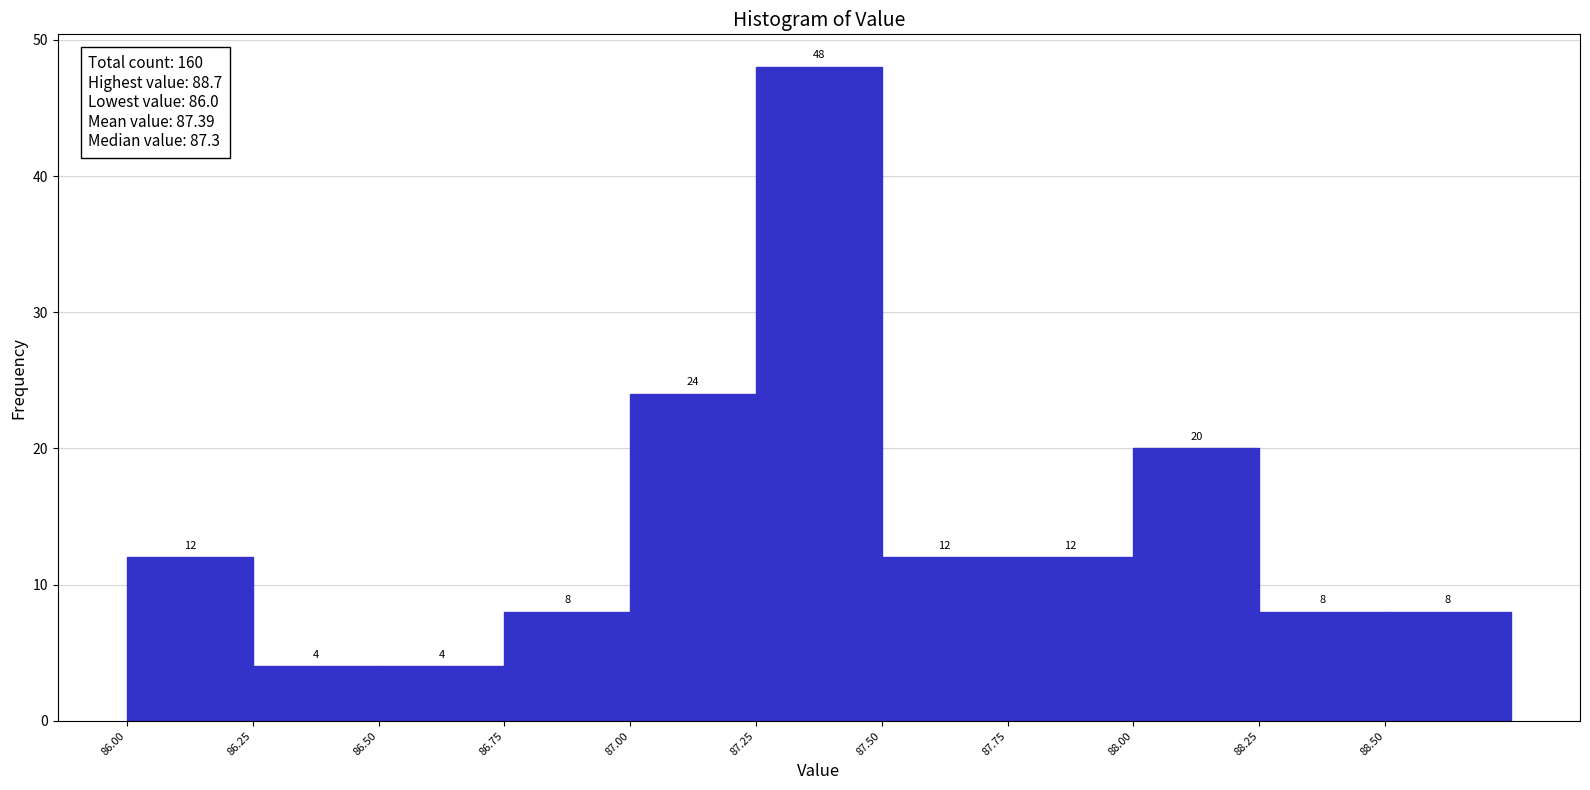

Over which range of the x-axis is the bar tallest?

87.25 to 87.50